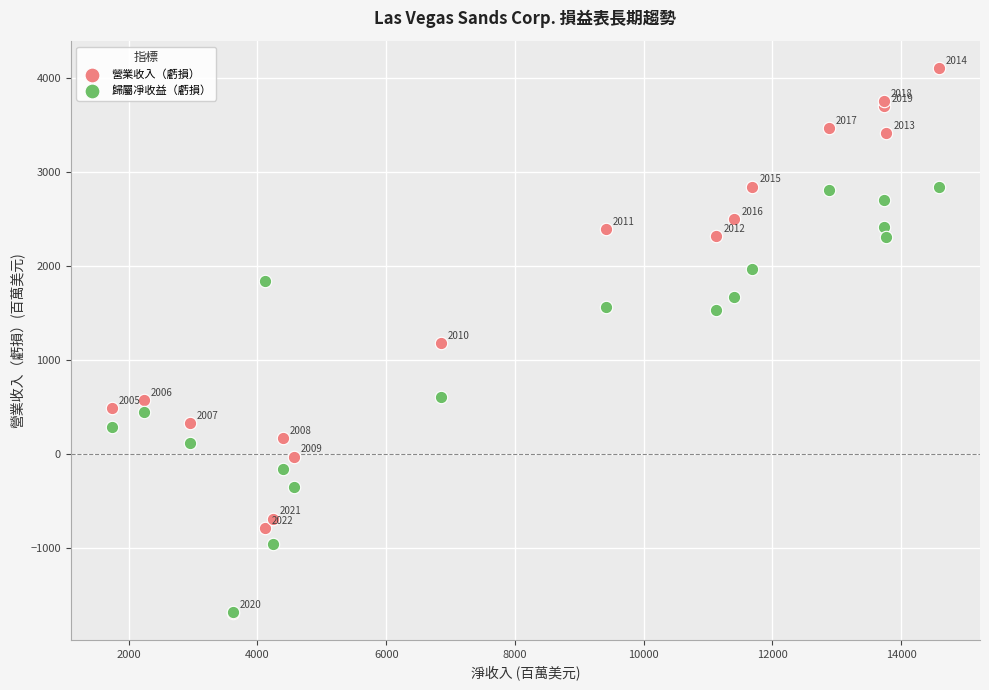

Across all series, what Y value is closest to 1205?

1181